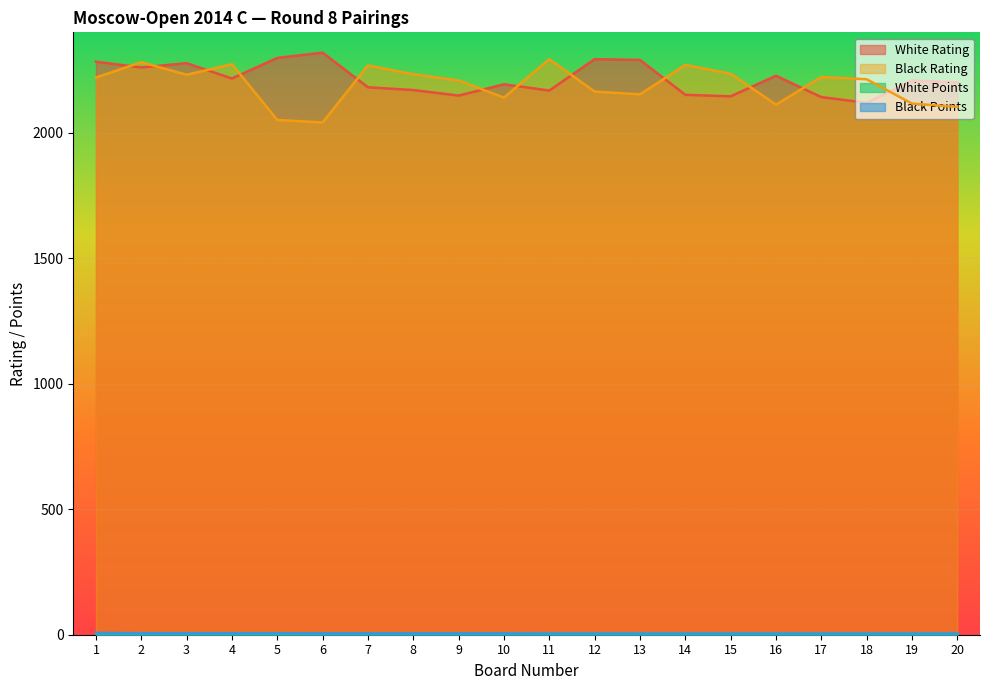

True or false: Black Rating and Black Points cross at least once.

False